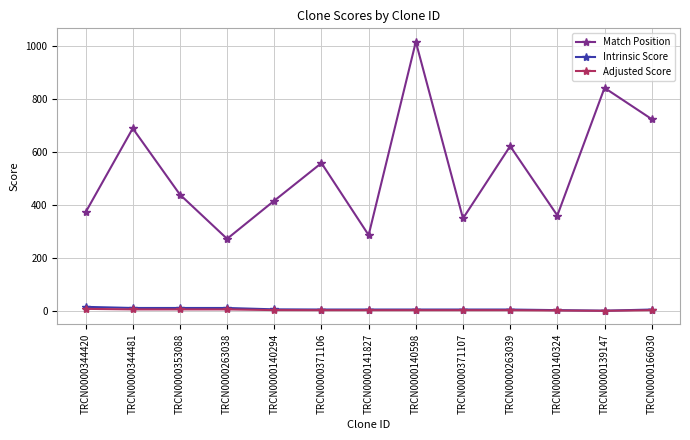

What value does the Adjusted Score series have at TRCN0000344420?

7.5